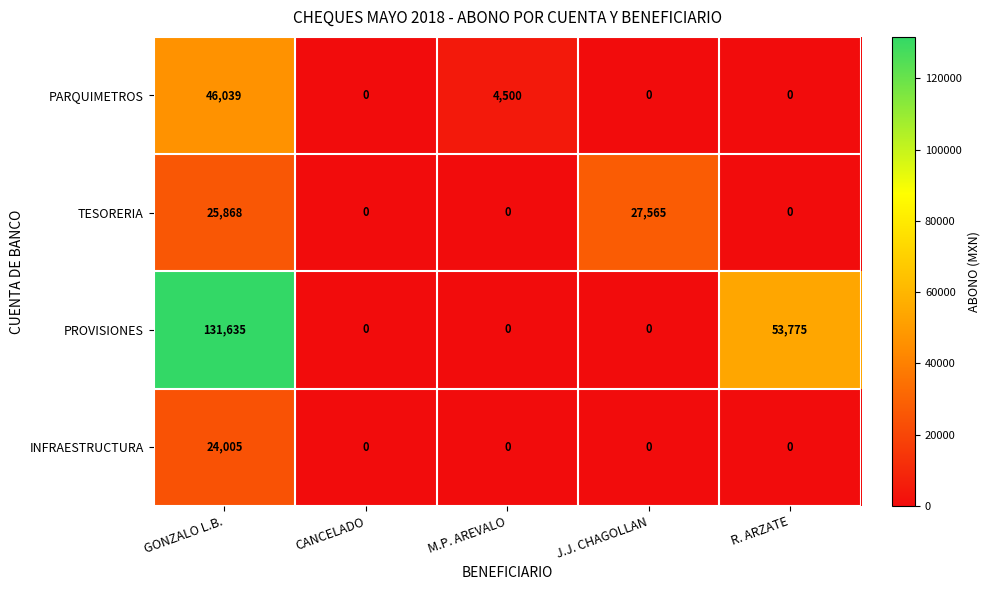

The value of PROVISIONES at M.P. AREVALO is -85210. True or false?

False